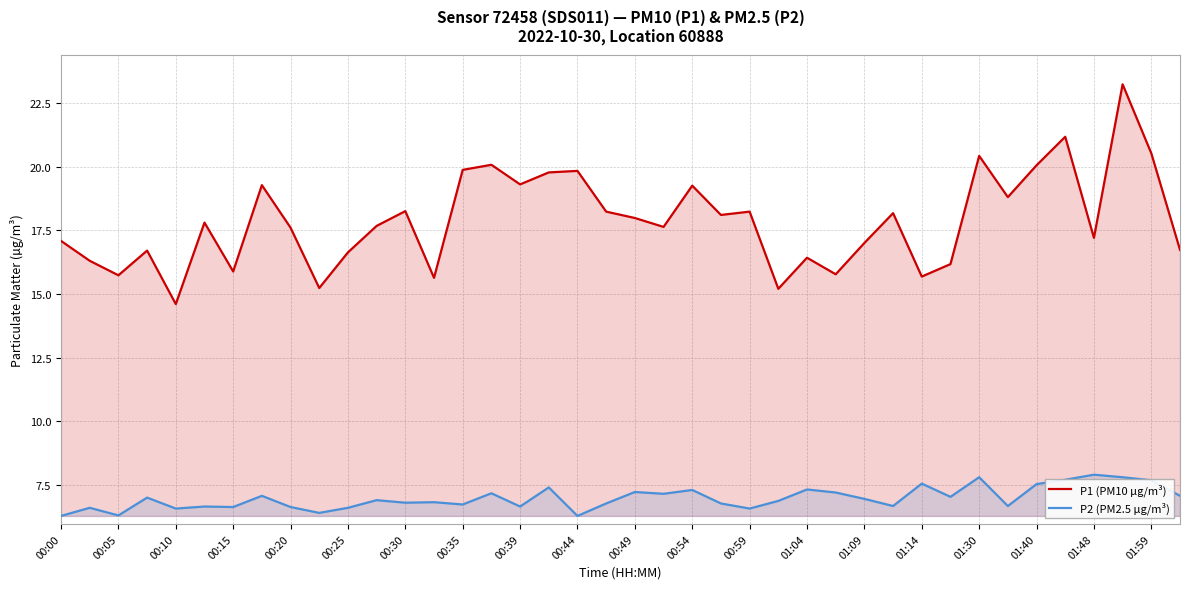

What is the difference between the highest and lowest values at 01:40?

12.5